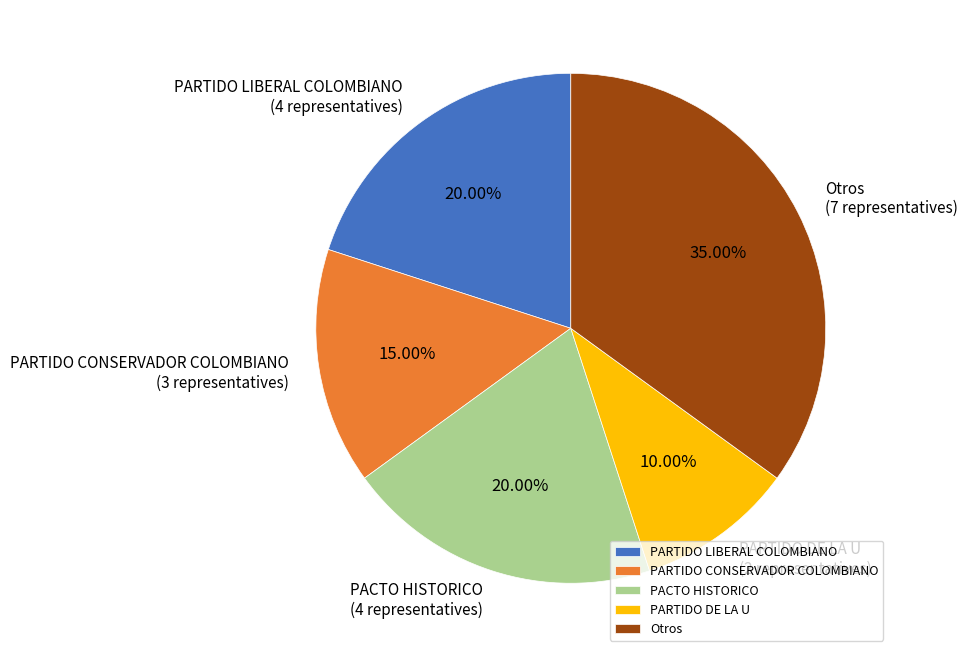

What is the ratio of the value at PACTO HISTORICO to the value at PARTIDO CONSERVADOR COLOMBIANO?

1.3